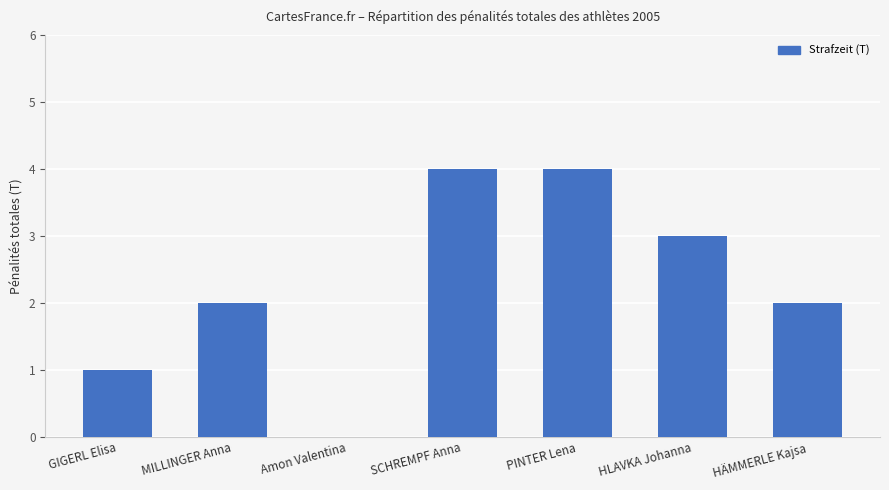

The chart shows a value of 6 at SCHREMPF Anna. True or false?

False